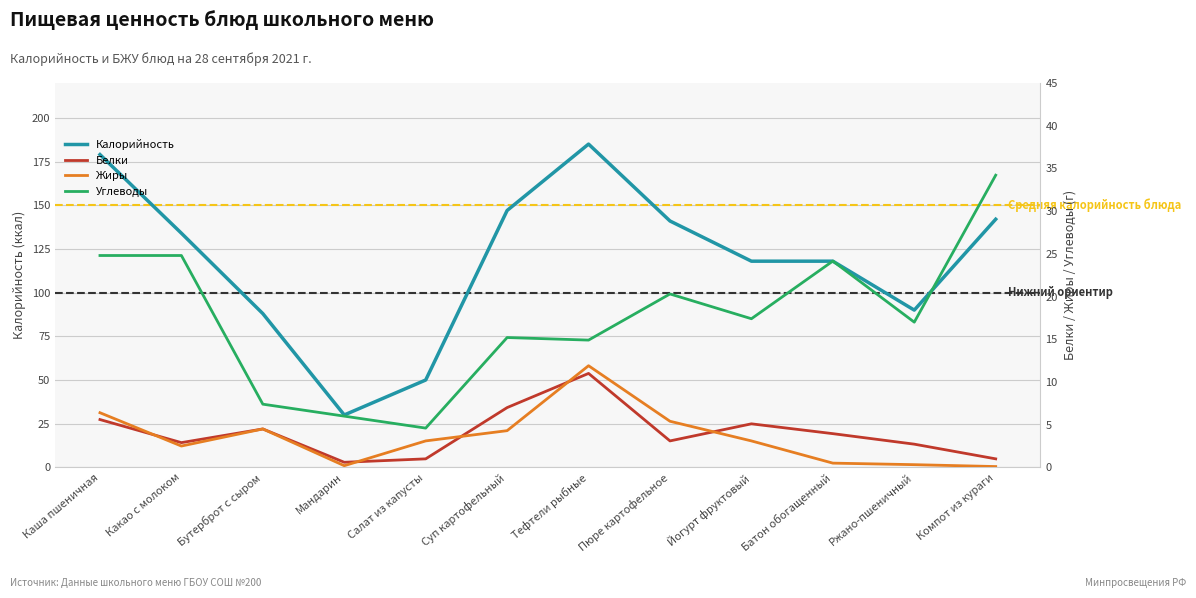

Which series has the widest spread of values?

Калорийность